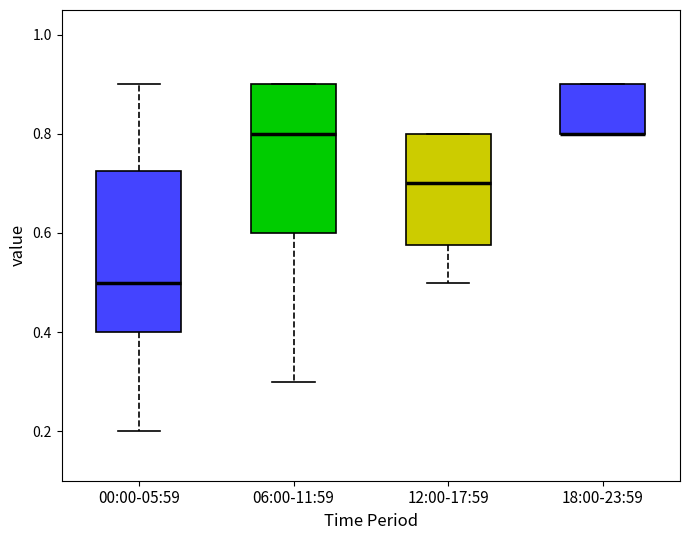

Reading left to right, read every box against the y-axis: the position of its median line, the range the box covers, and the ends of its whiskers. The values are not printed on the chart, so give them approximately, as read against the axis.

00:00-05:59: median 0.50, box 0.40 to 0.72, whiskers 0.20 to 0.90
06:00-11:59: median 0.80, box 0.60 to 0.90, whiskers 0.30 to 0.90
12:00-17:59: median 0.70, box 0.58 to 0.80, whiskers 0.50 to 0.80
18:00-23:59: median 0.80 (drawn on the box's lower edge), box 0.80 to 0.90, whiskers 0.80 to 0.90